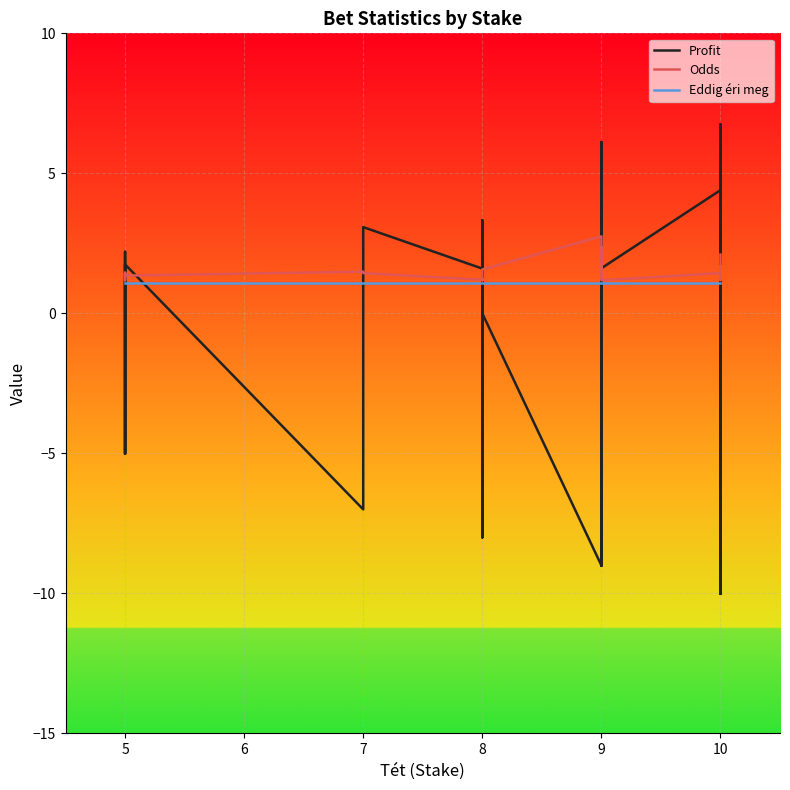

True or false: Odds has more than 0 points higher than both neighbors.

True